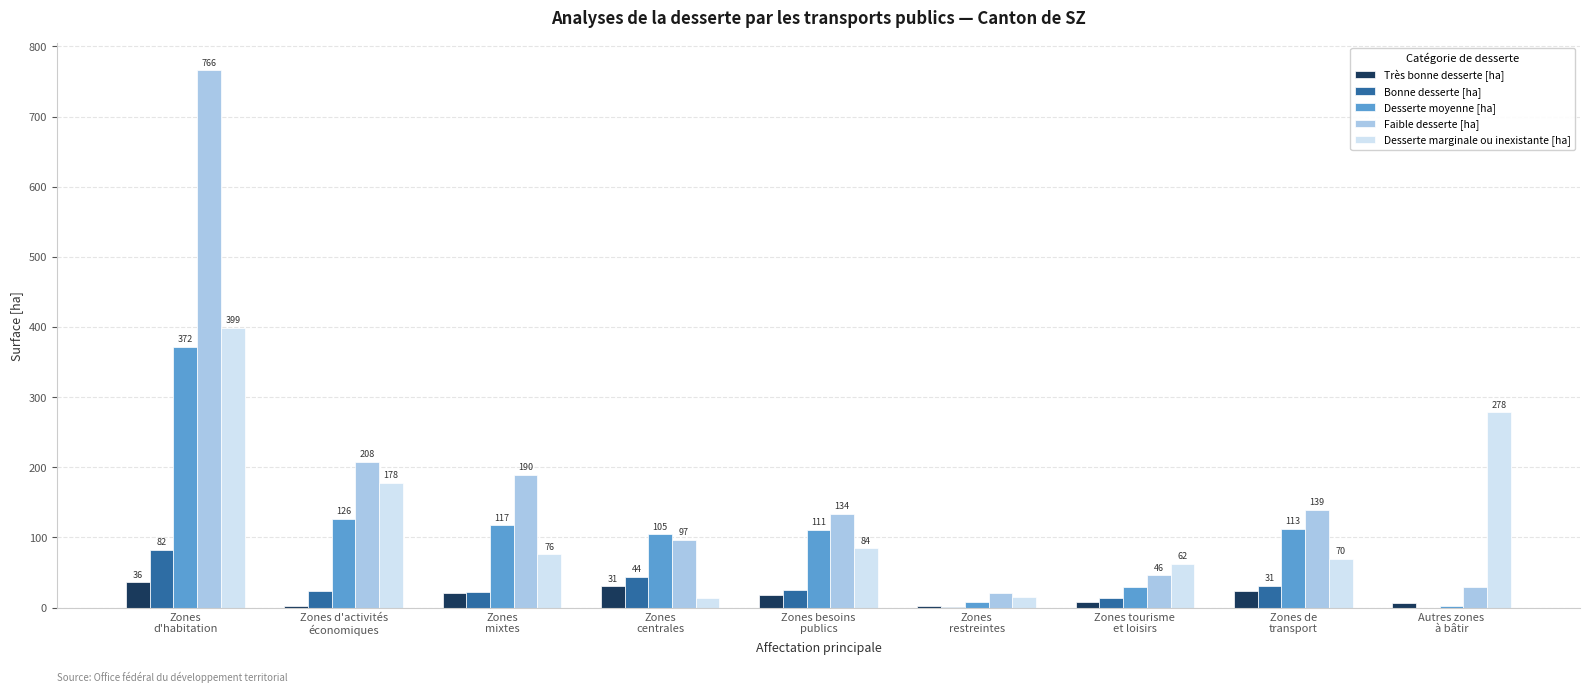

What is the maximum value shown in the chart?

766.4